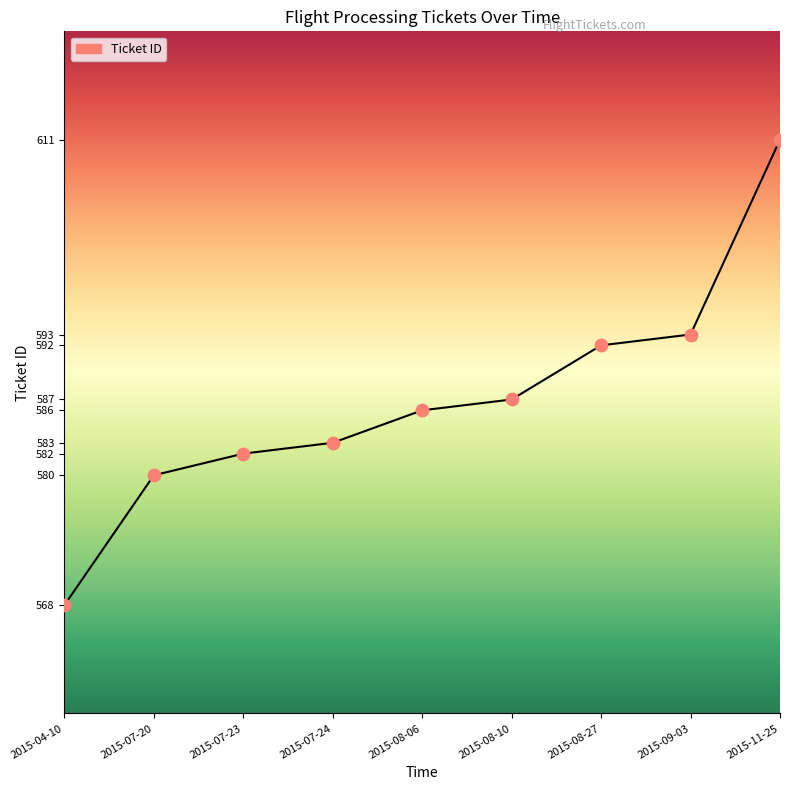

Between 2015-09-03 and 2015-11-25, which is larger?

2015-11-25